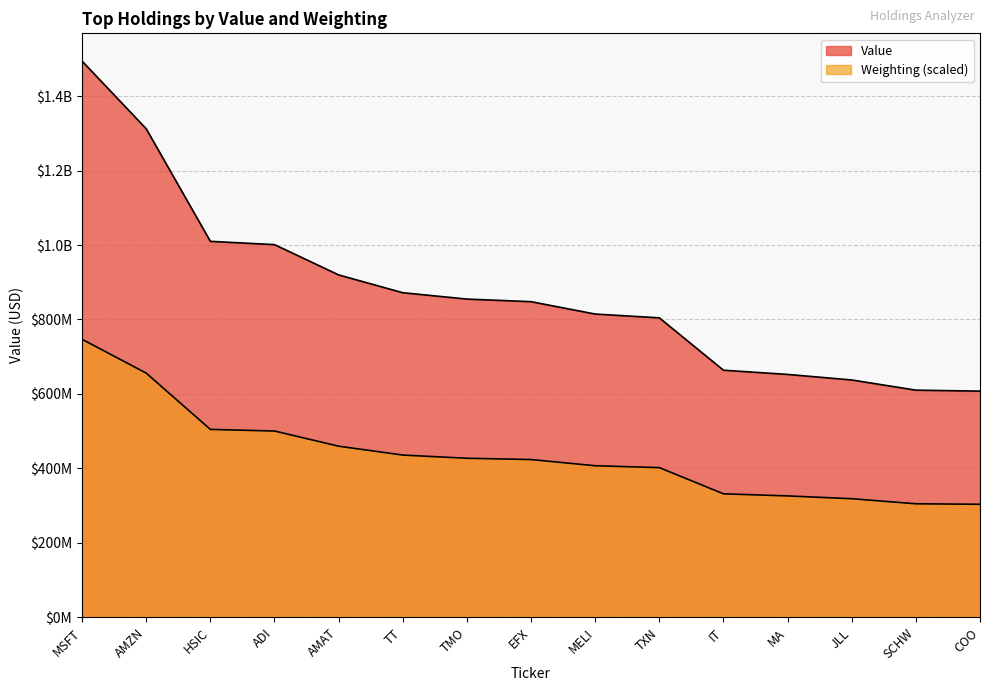

What value does the Weighting series have at SCHW?

305159705.1